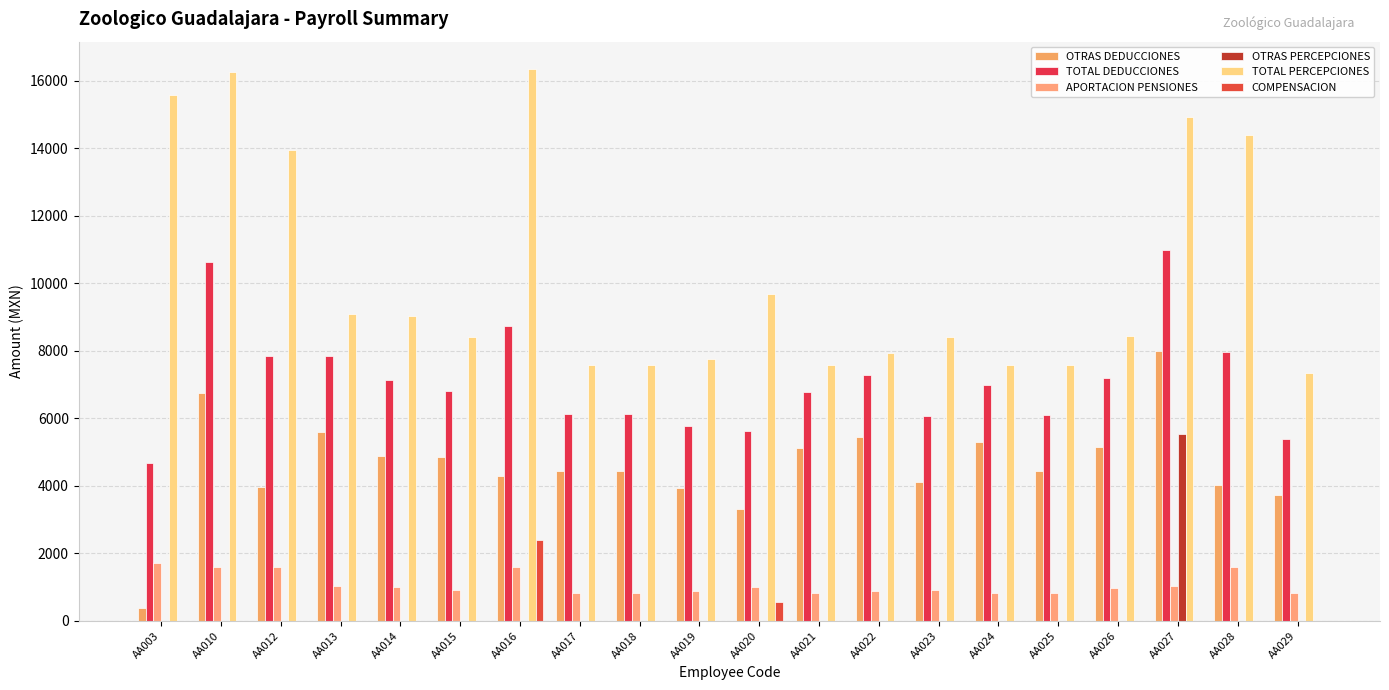

Count the number of data series in this chart.

6